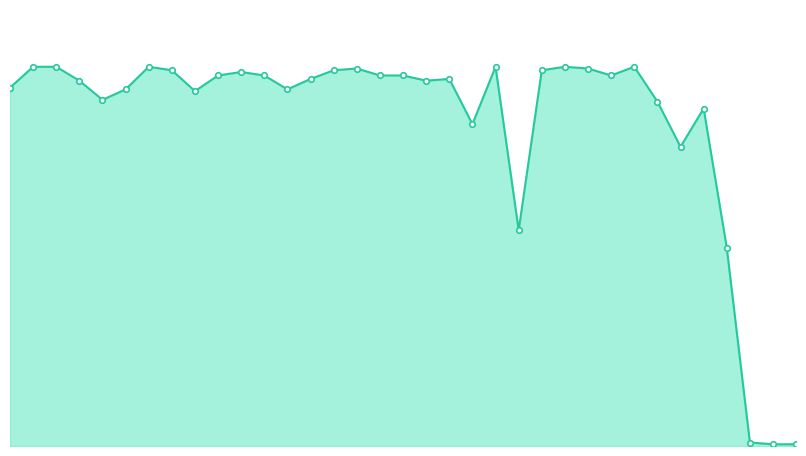

What is the value of the 35th point from the left?

1